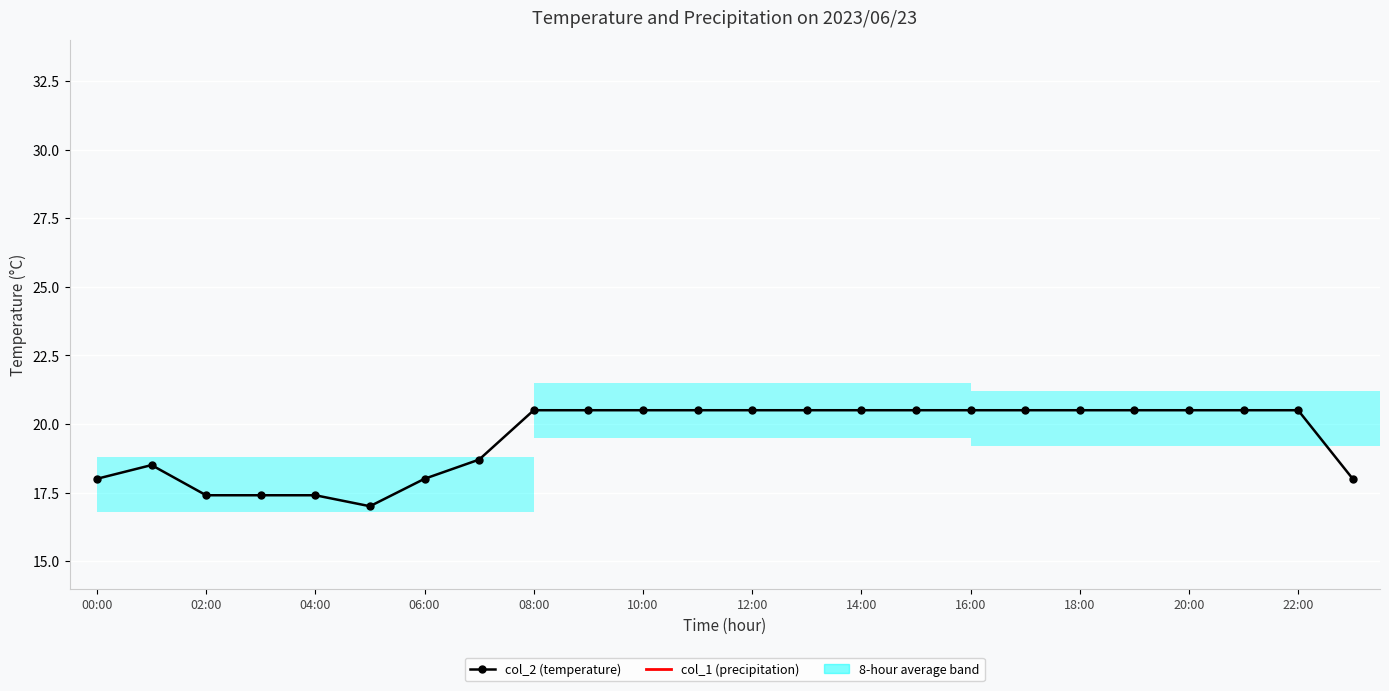

What is the greatest value displayed?

20.5